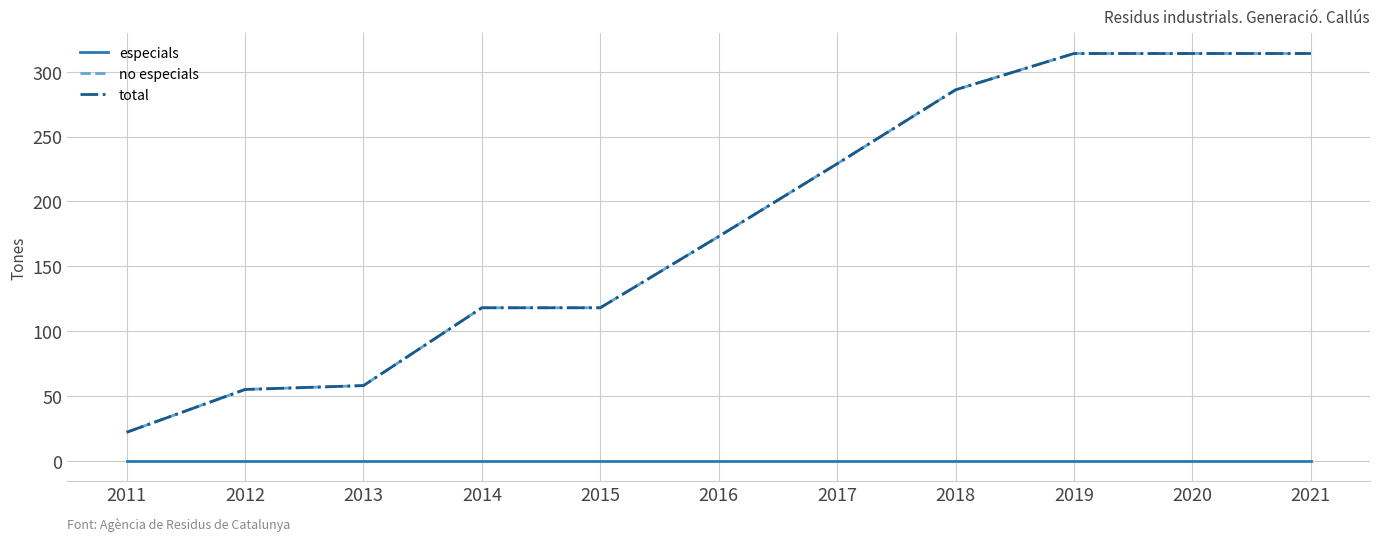

Does the chart display data point markers on the line(s)?

No